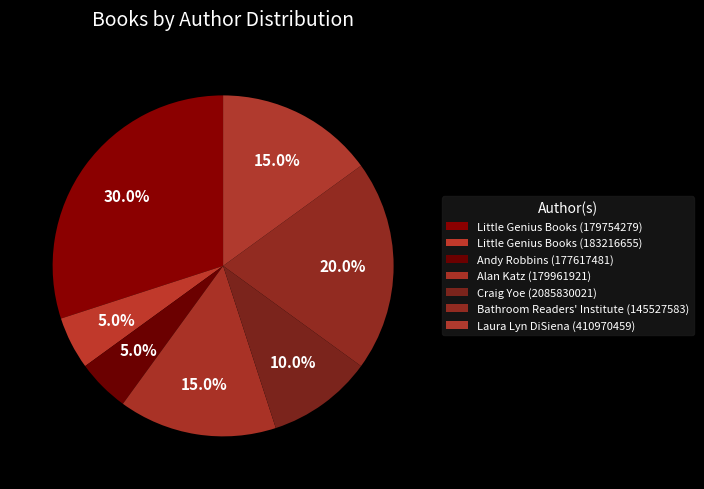

To the nearest percent, what is the average slice percentage?

14%